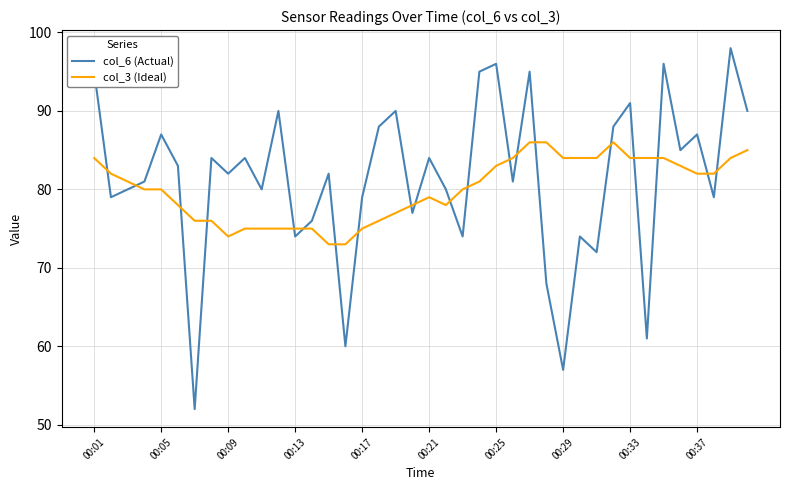

Which series has the widest spread of values?

col_6 (Actual)